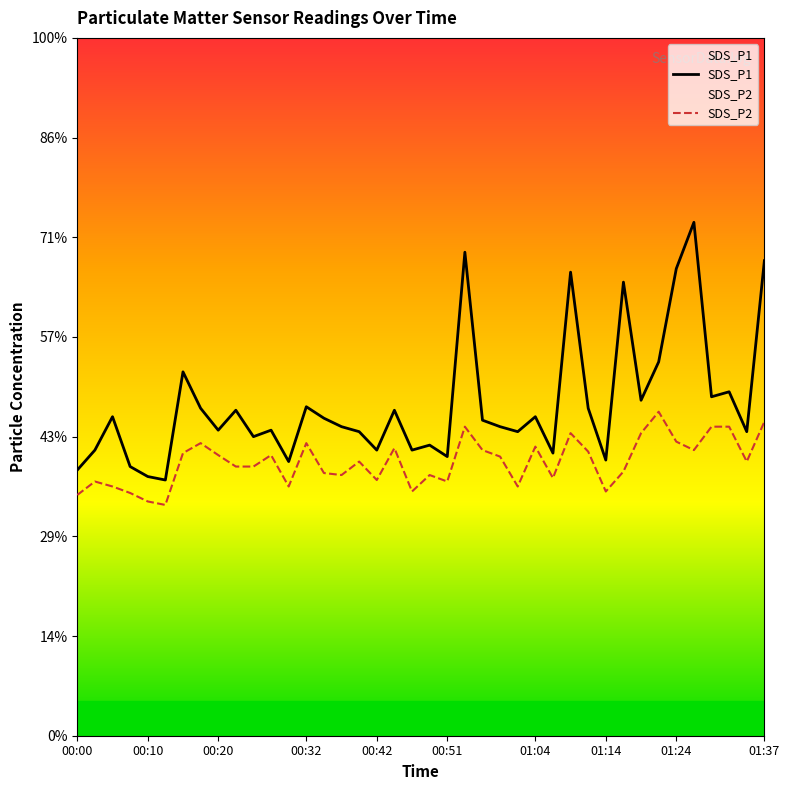

What are all the series names shown in the legend?

SDS_P1, SDS_P2